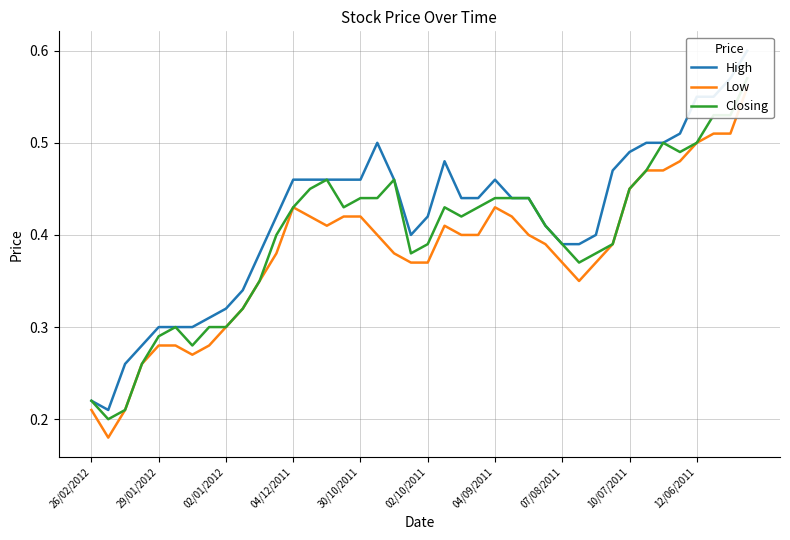

What value does the High series have at 19?

0.4